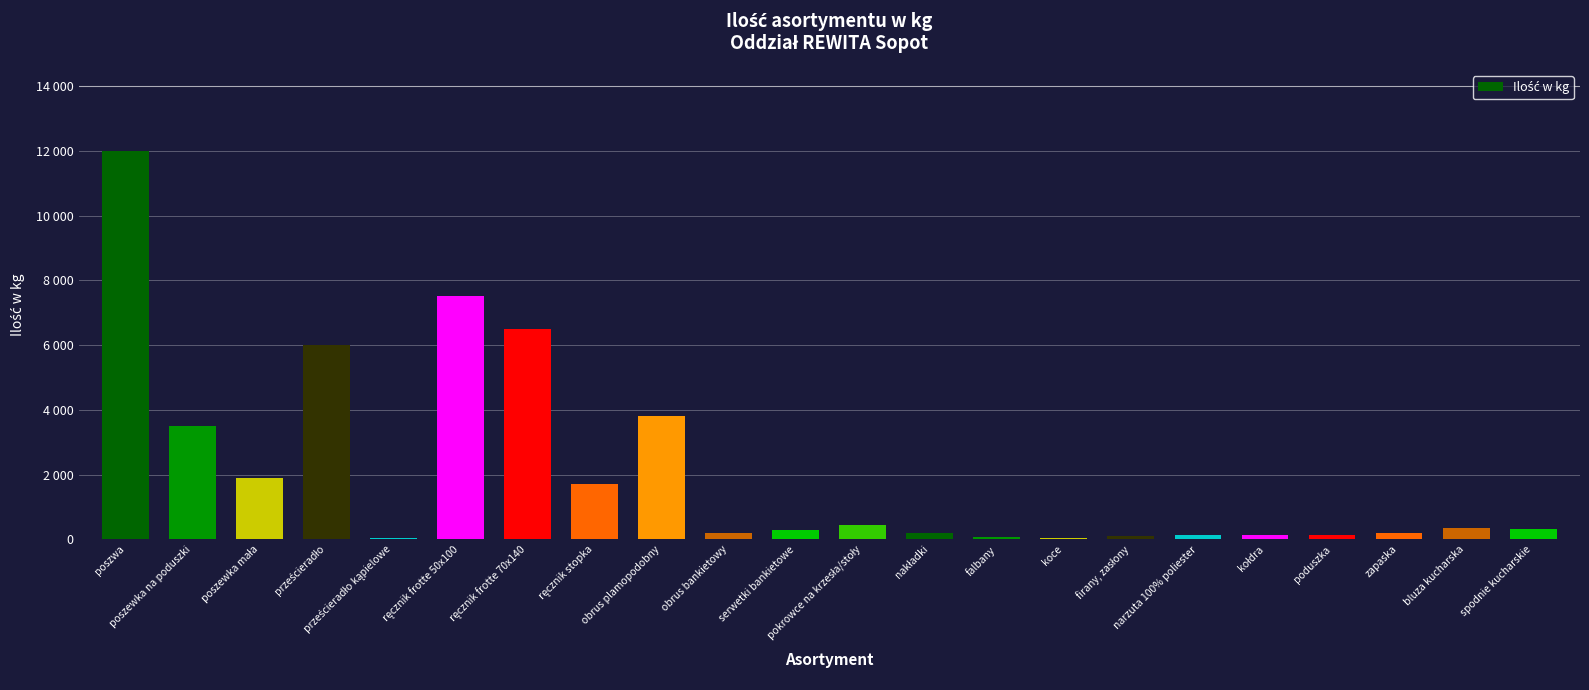

Reading right to left, extract all data points from this chart.

330	350	200	120	120	120	100	35	70	200	450	300	200	3800	1700	6500	7500	50	6000	1900	3500	12000